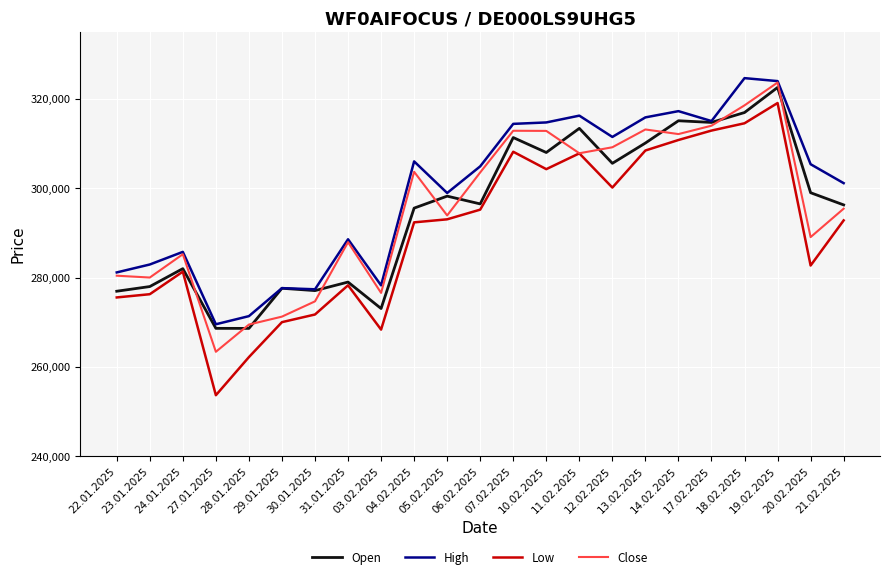

What is the maximum value for Low?

319073